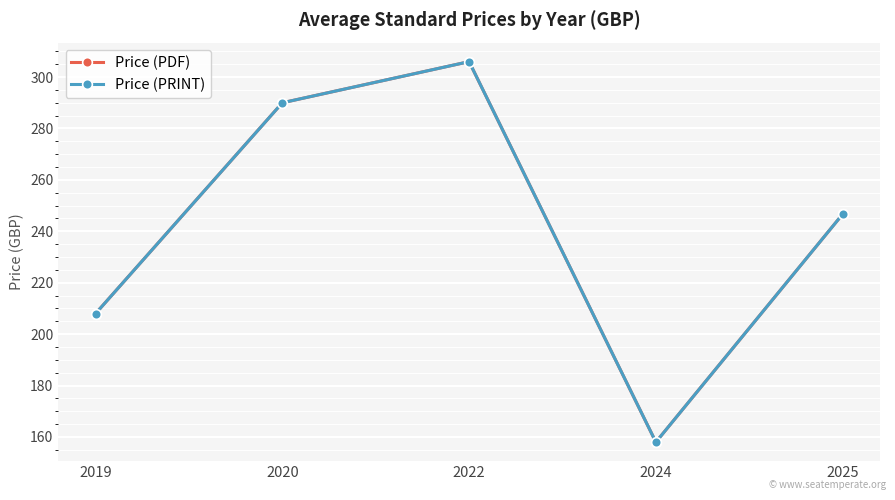

What is the difference between the maximum and minimum values in the Price (PRINT) series?

148.0